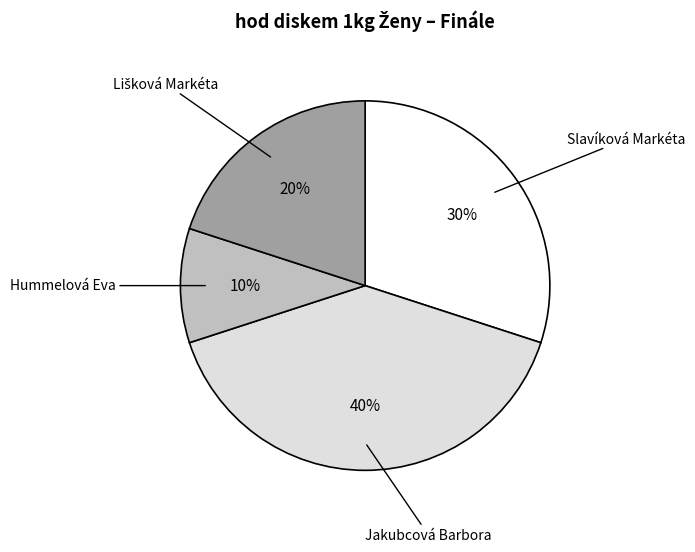

To the nearest percent, what is the difference between the largest and smallest slice percentages?

30%